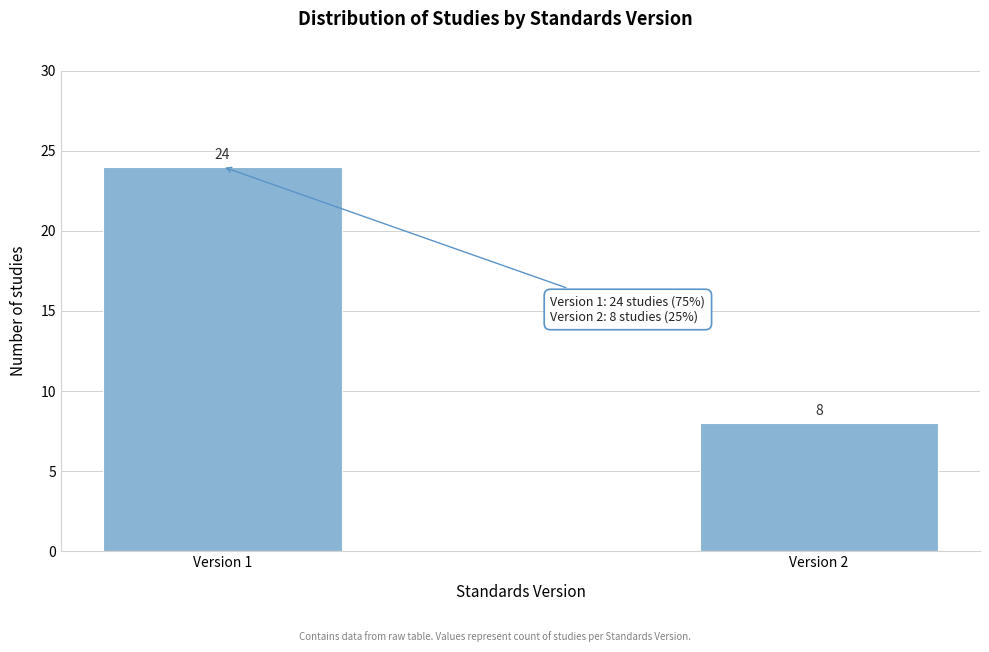

Reading left to right, extract all data points from this chart.

24	8